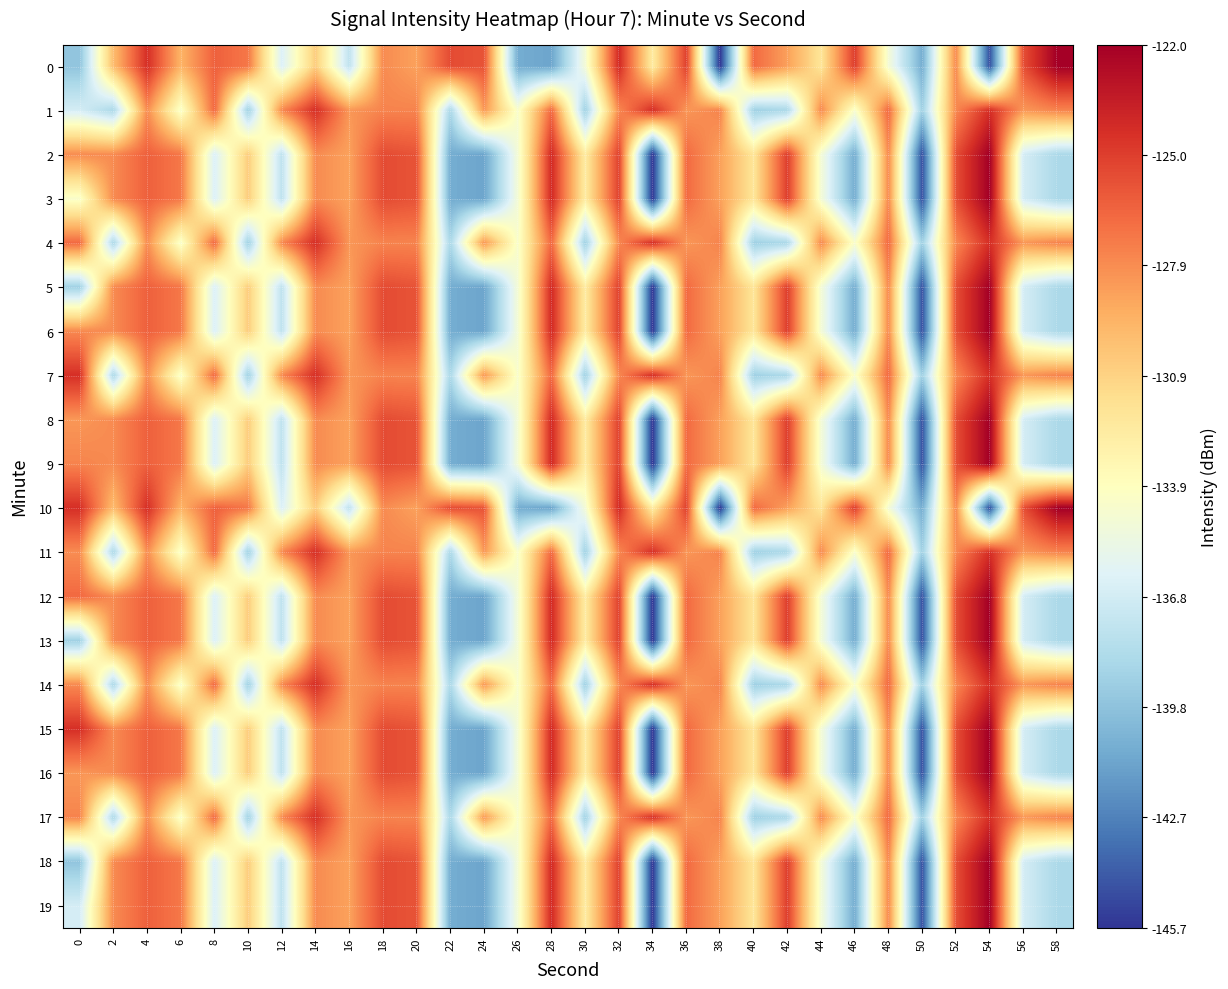

Which has a higher value, 20 or 18?

18